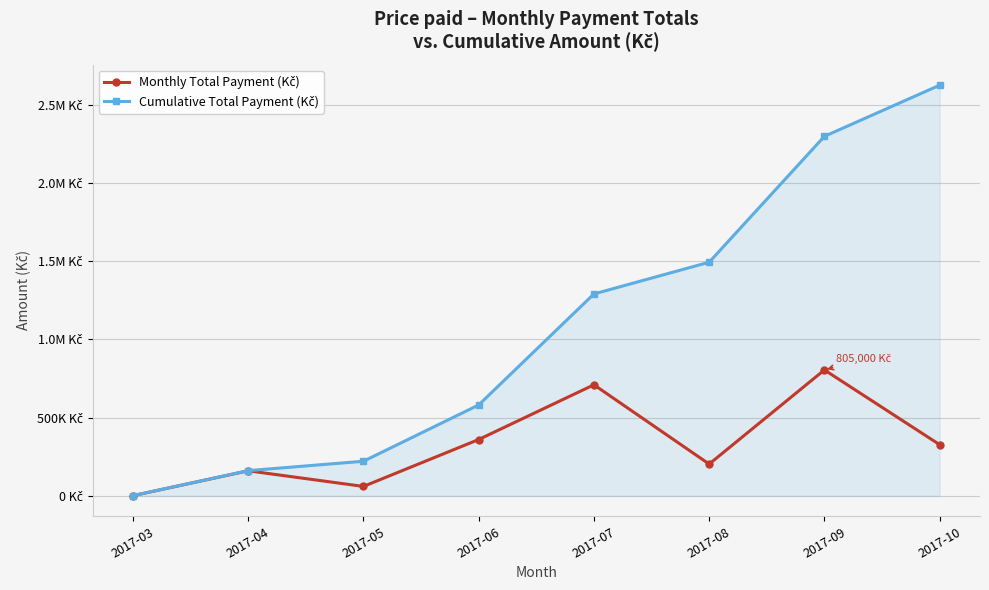

Reading right to left, what are all the values shown in this chart?

Monthly Total Payment (Kč): 327000	805000	203000	710000	360000	60000	160000	1000
Cumulative Total Payment (Kč): 2626000	2299000	1494000	1291000	581000	221000	161000	1000